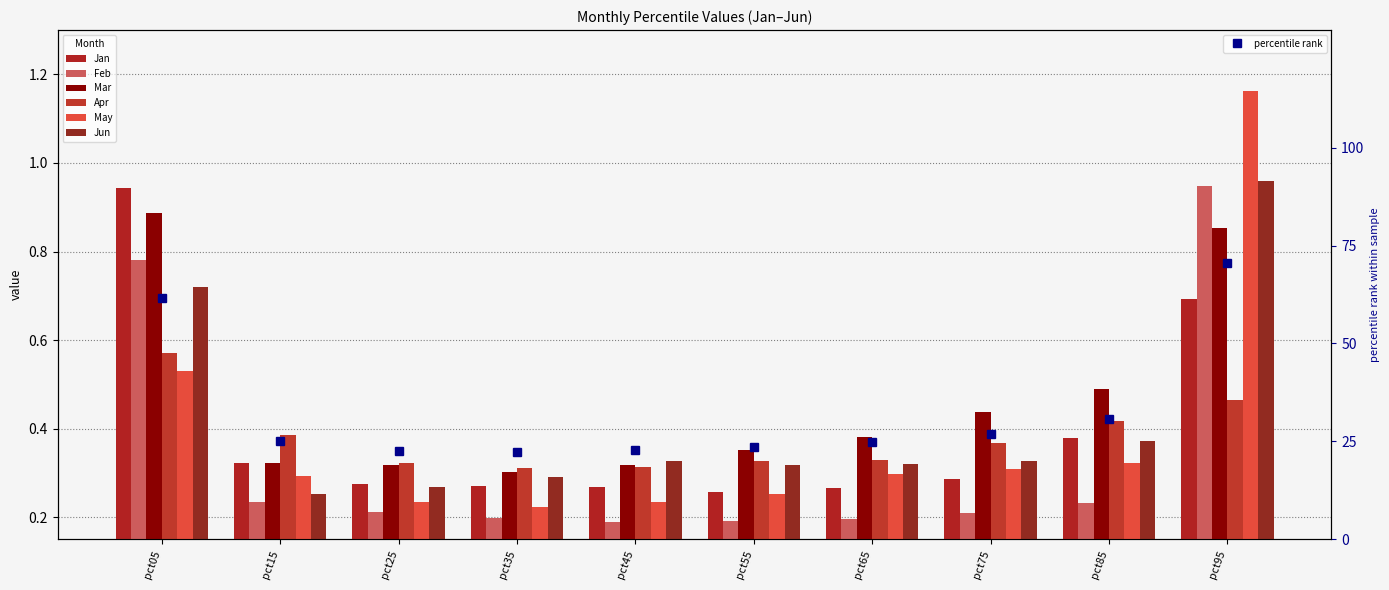

What are all the series names shown in the legend?

Jan, Feb, Mar, Apr, May, Jun